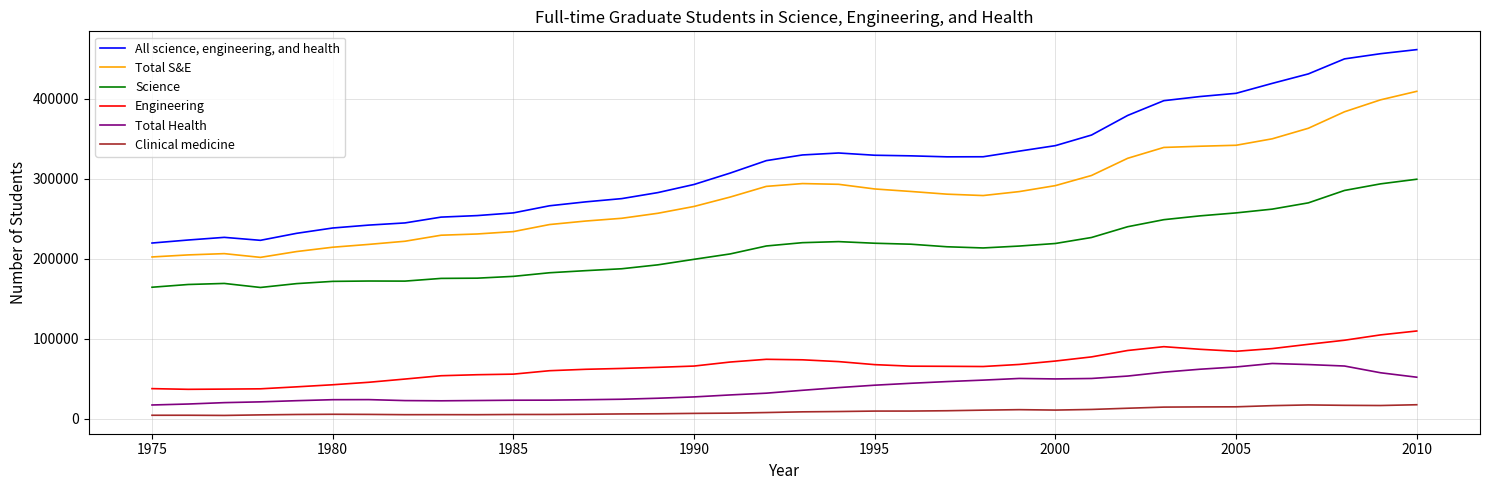

Which series has the largest range (max minus min)?

All science, engineering, and health